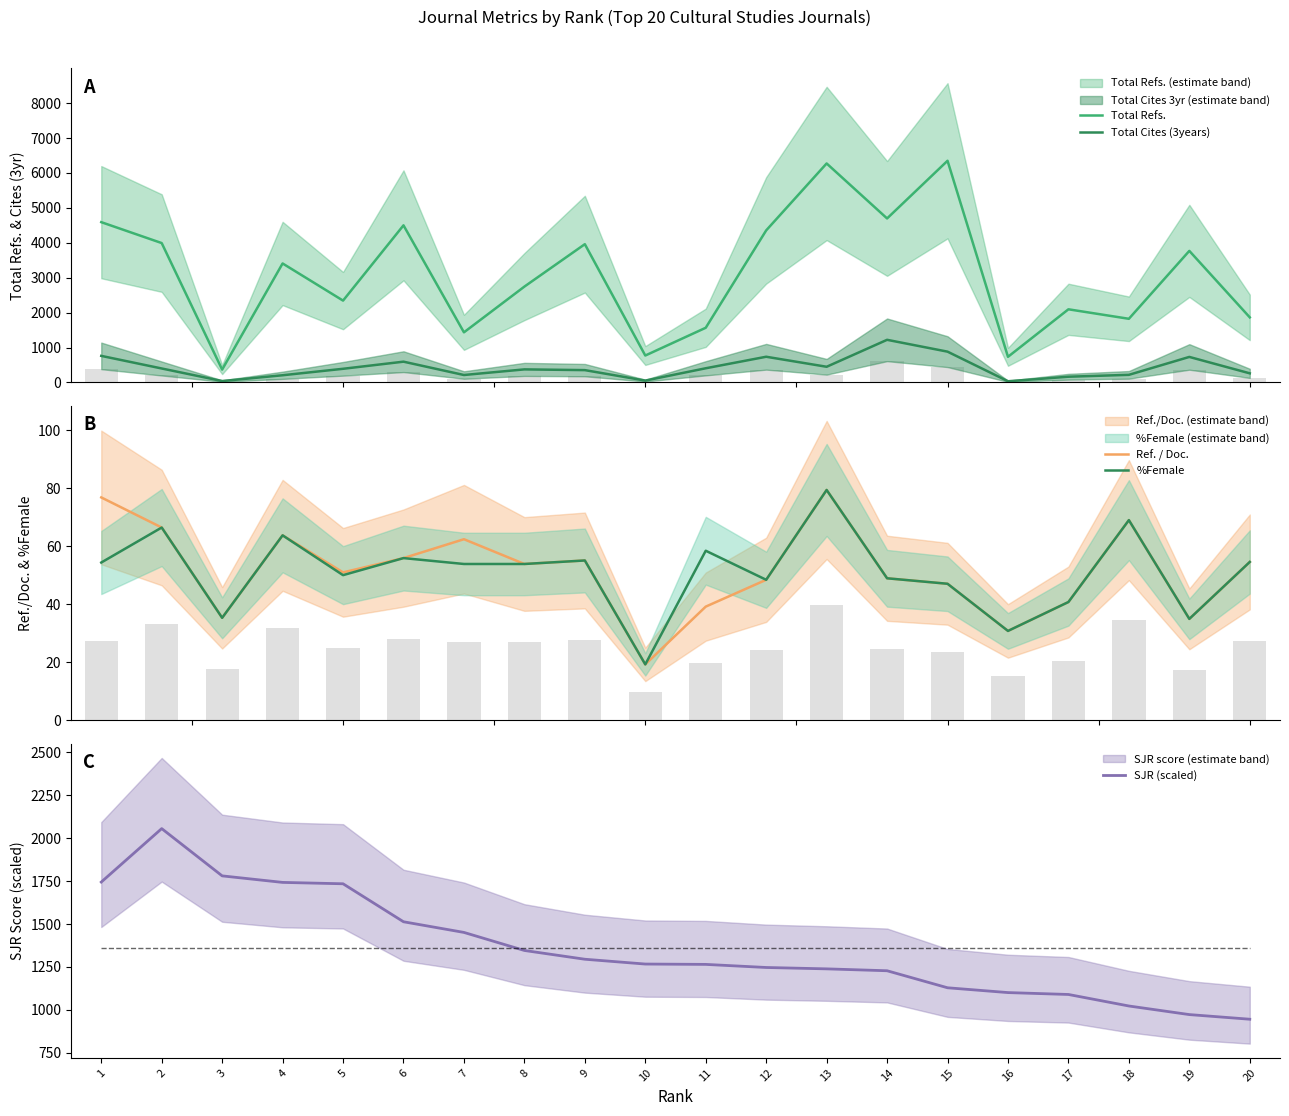

True or false: Total Refs. and Total Cites (3years) cross at least once.

False